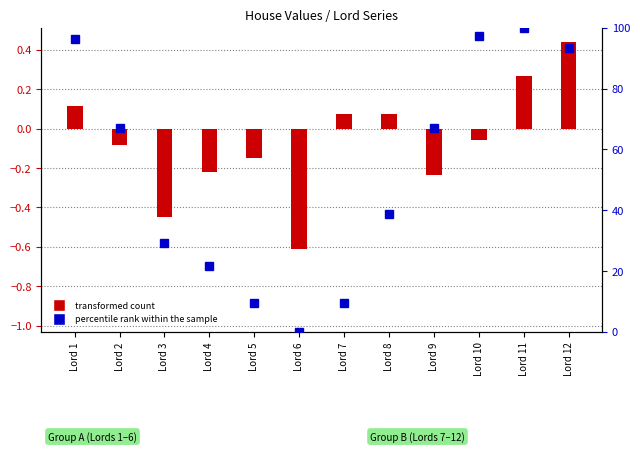

What is the spread (max minus min) of values at Lord 2?

67.1